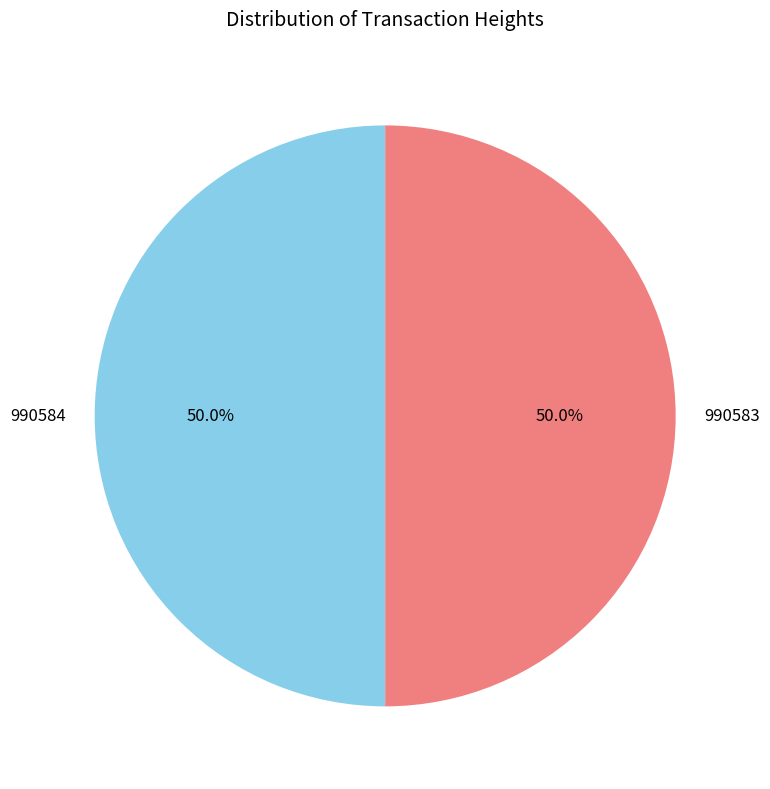

How many slices are in this pie chart?

2